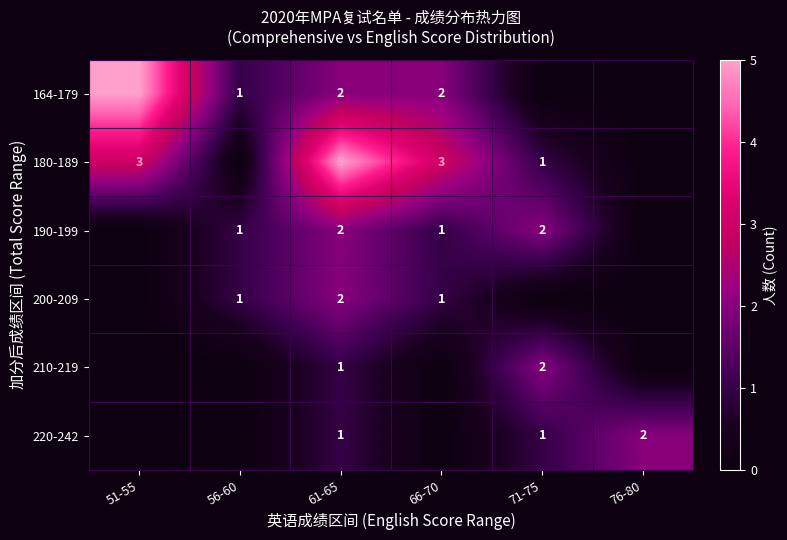

How many data points does each series have?

6